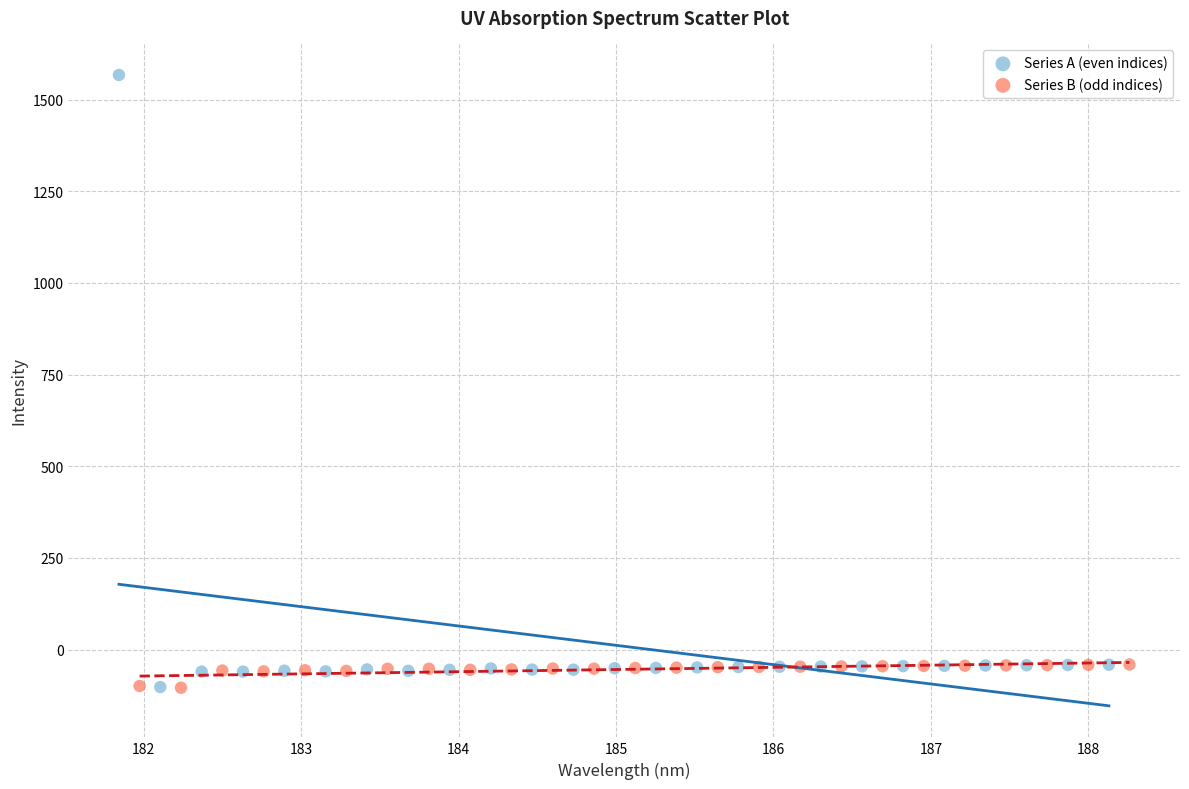

Which series has the widest spread of Y values?

Series A (even indices)